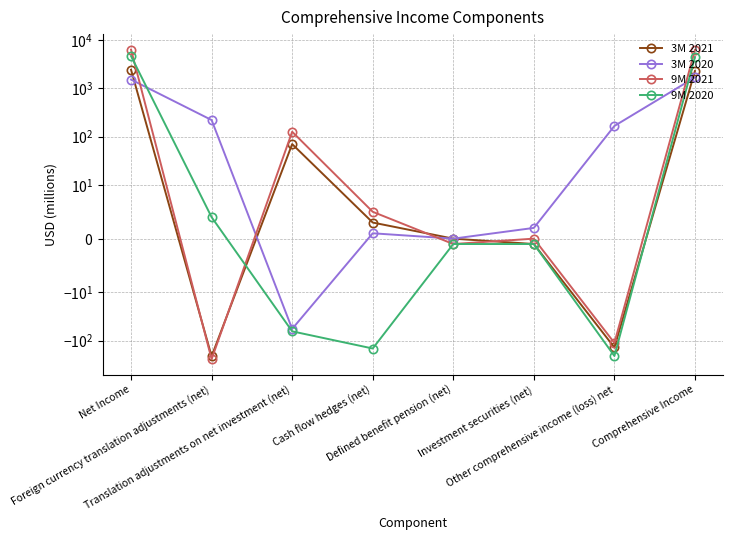

Which has a higher value, Defined benefit pension (net) or Cash flow hedges (net)?

Cash flow hedges (net)